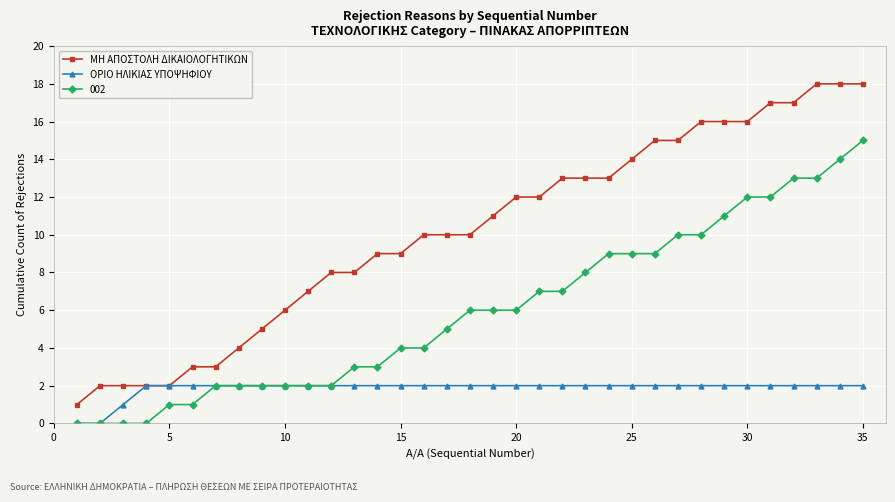

Count the number of data series in this chart.

3